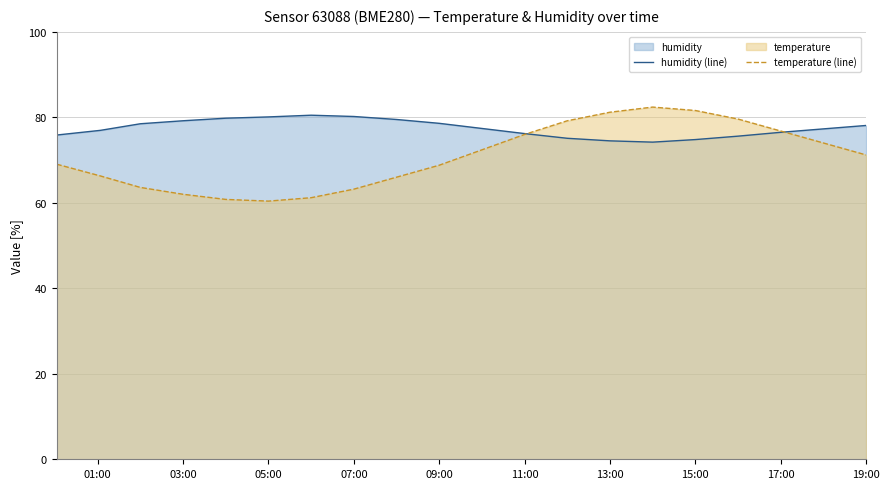

What is the maximum value shown in the chart?

82.4